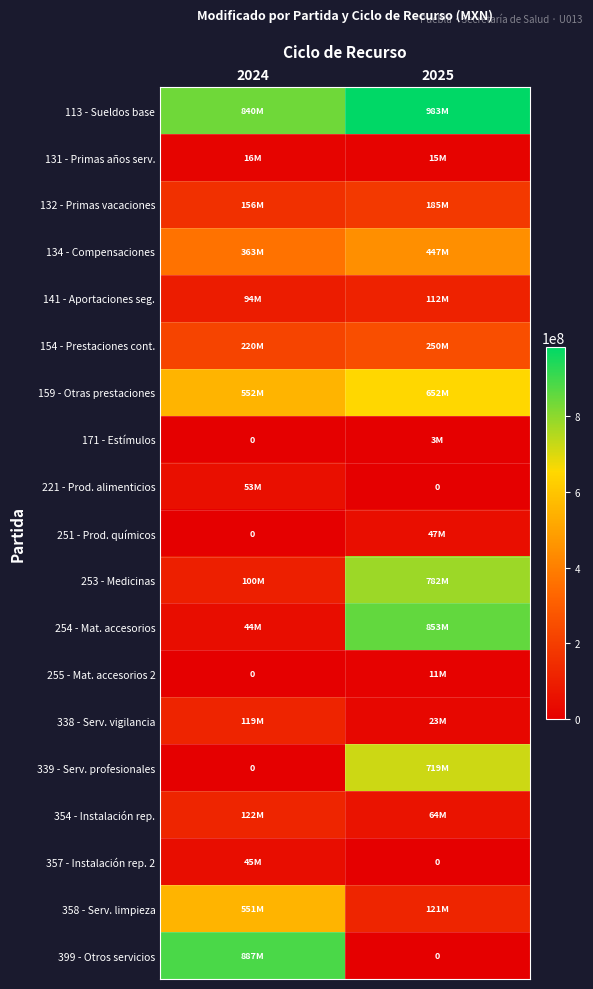

What is the sum of all 132 - Primas vacaciones values?

341446698.8